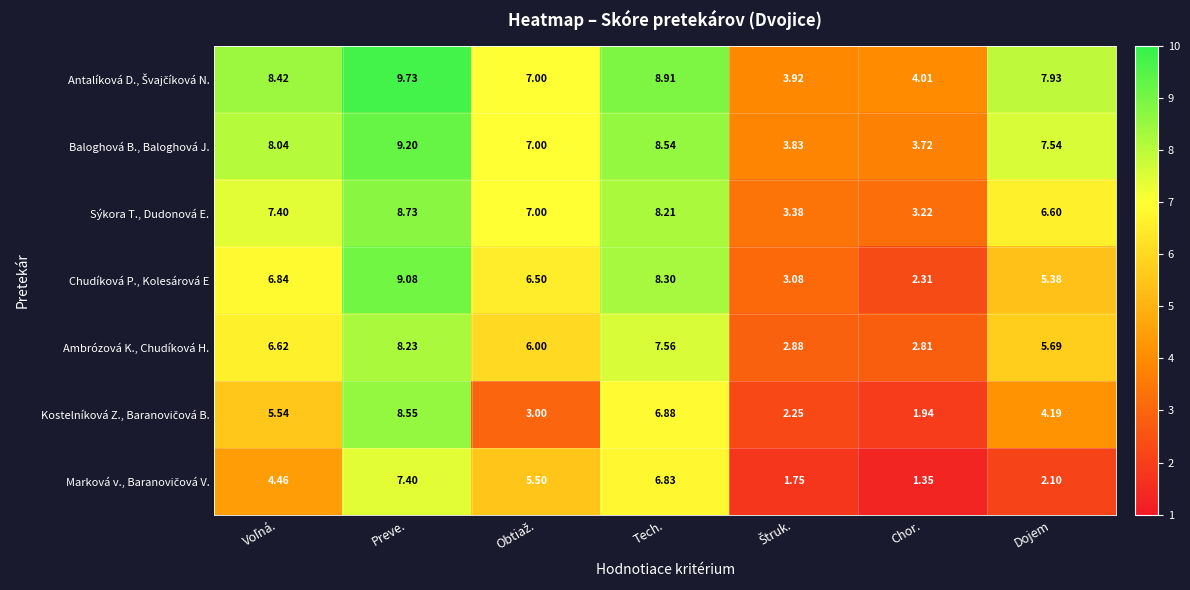

Which series has the widest spread of values?

Chudíková P., Kolesárová E